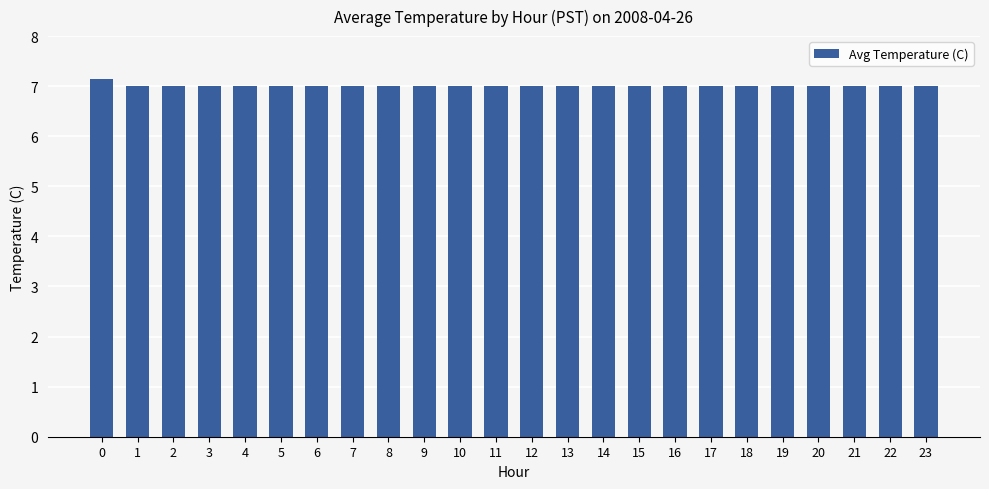

What is the smallest value displayed?

7.0